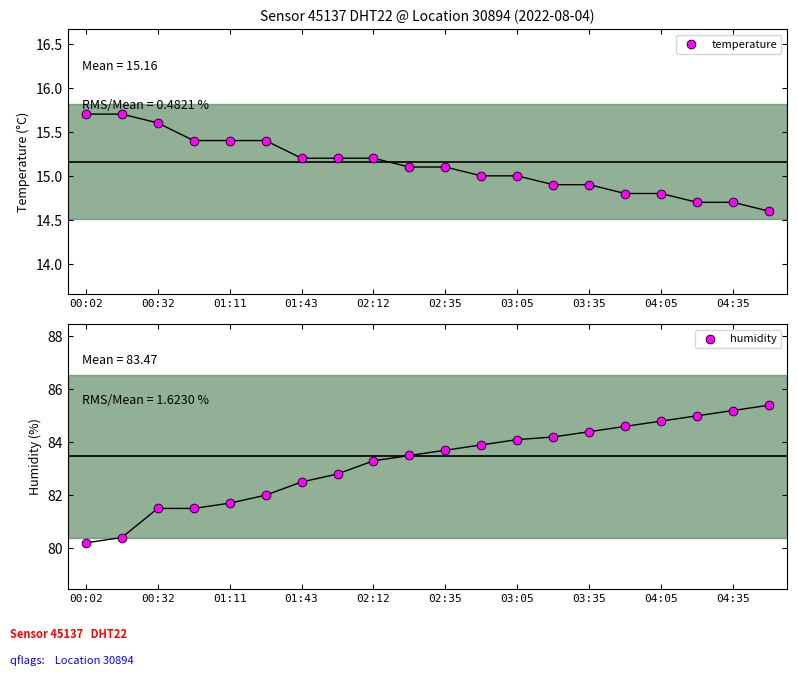

At how many categories does at least one series exceed 57?

20